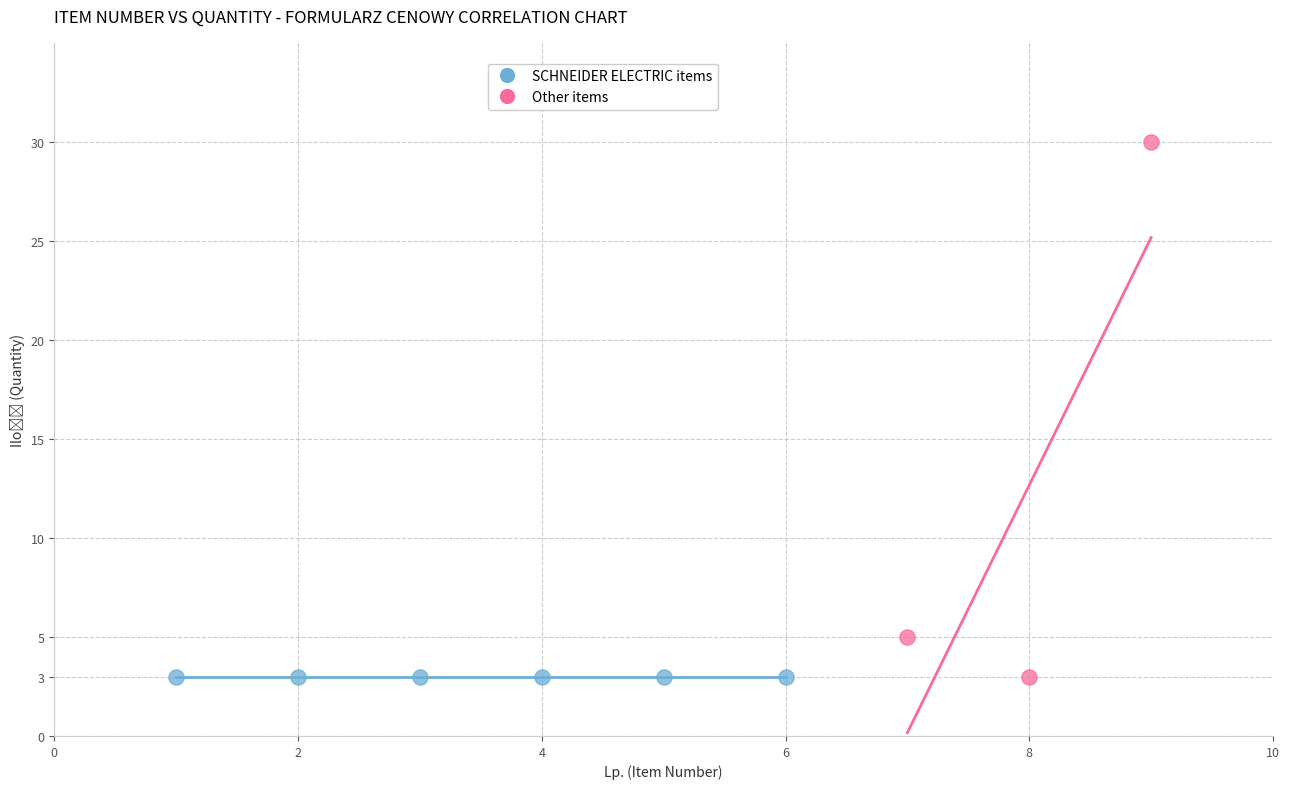

Which series contains the highest Y value?

Other items